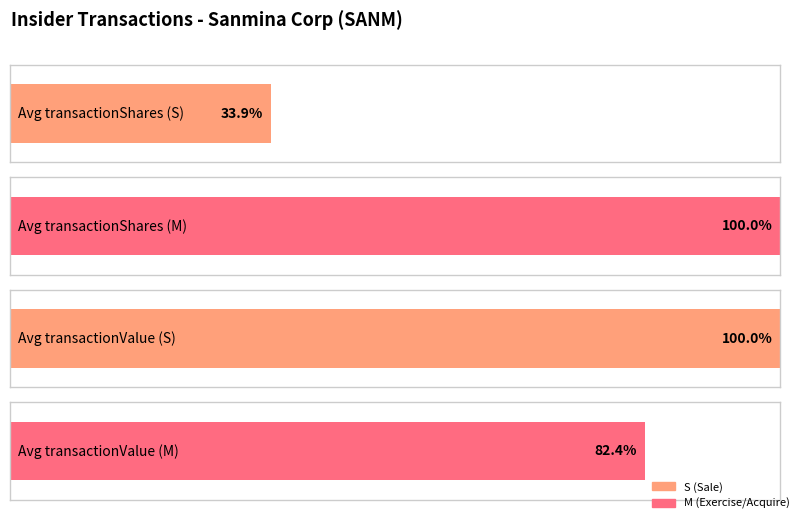

Are the bars grouped side by side (vs. stacked)?

Yes